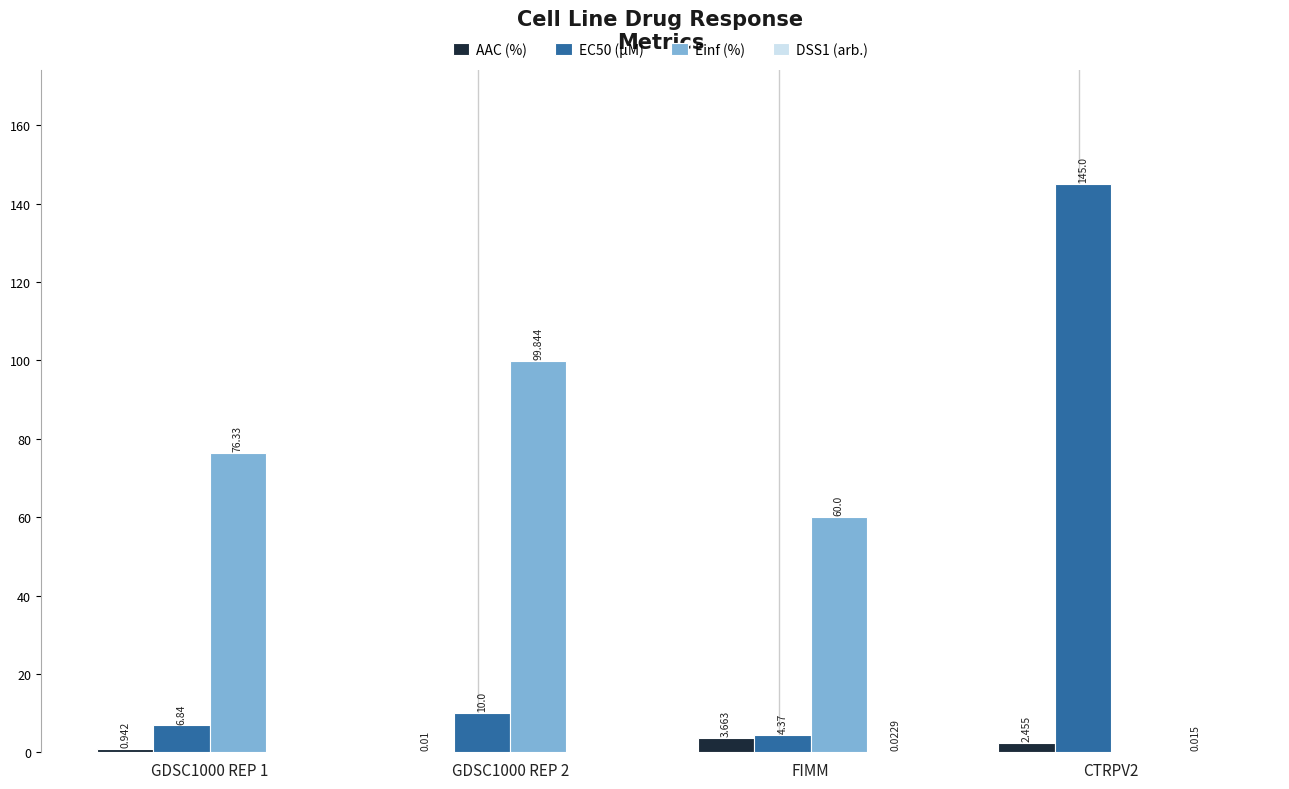

Which series has the largest total across all categories?

Einf (%)